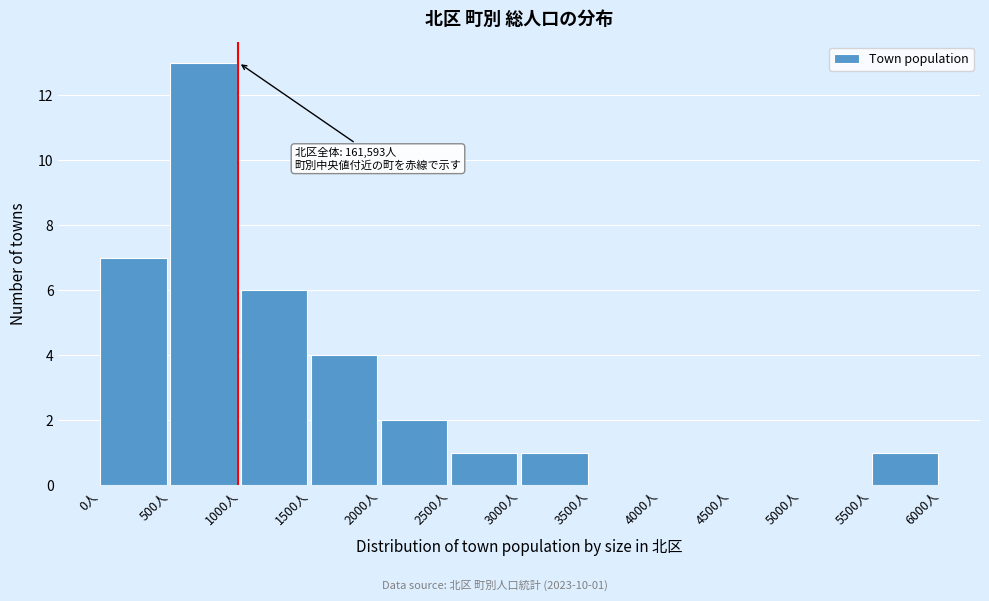

Which range on the x-axis has the tallest bar?

500 to 1000